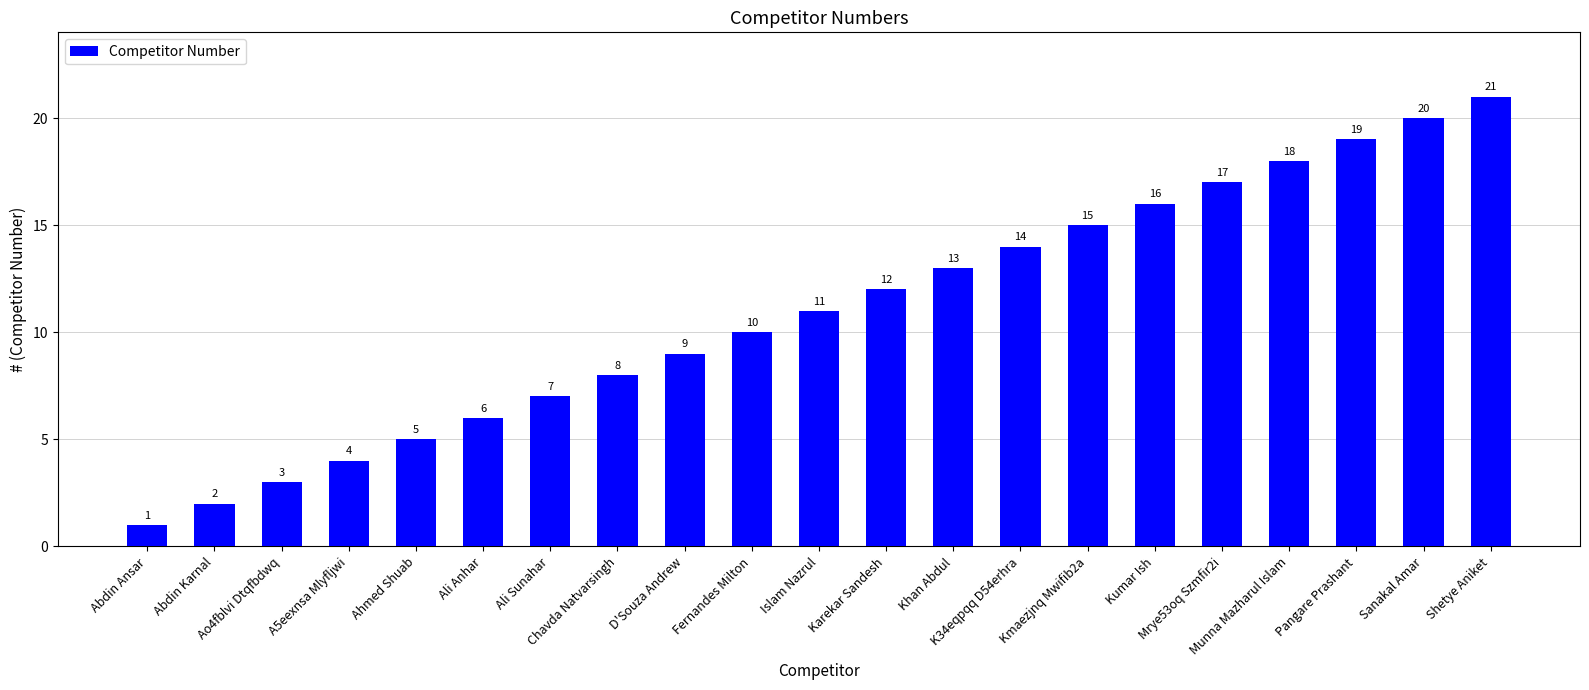

The chart shows a value of 3 at Ao4fblvi Dtqfbdwq. True or false?

True